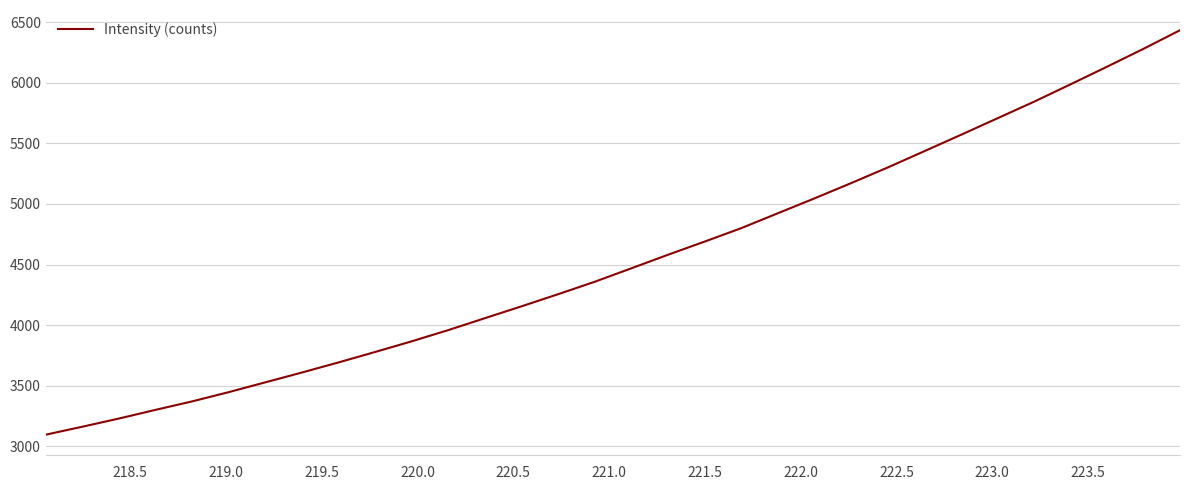

Count the number of categories in the chart.

32